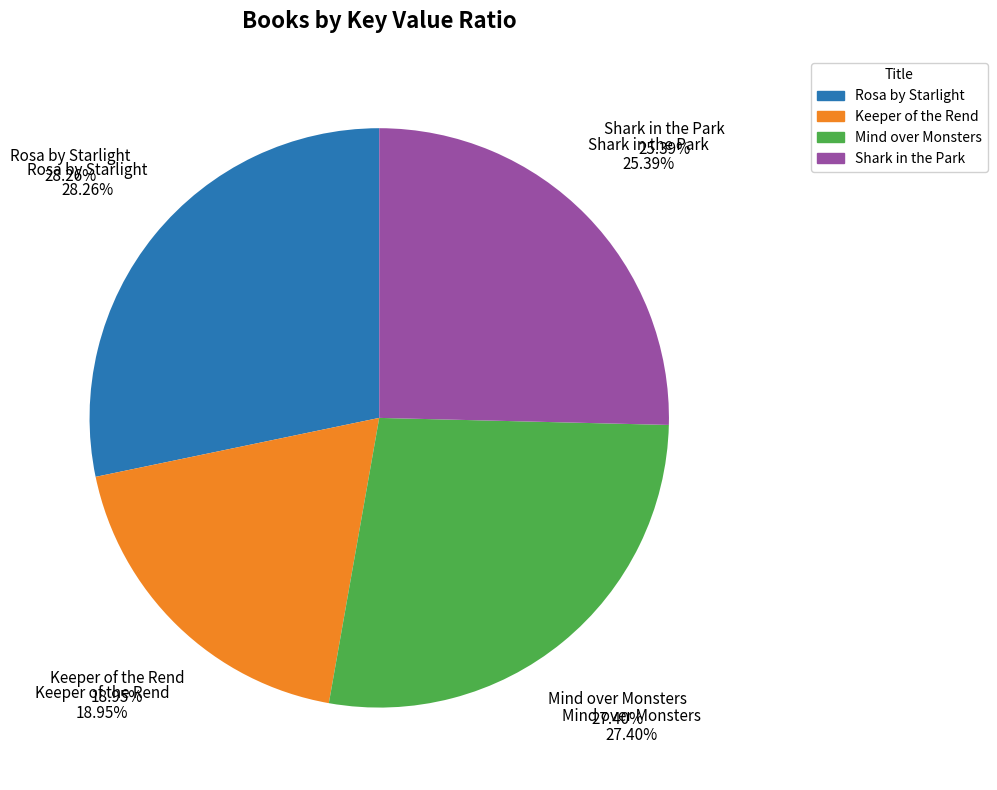

Does any single category account for the majority?

No